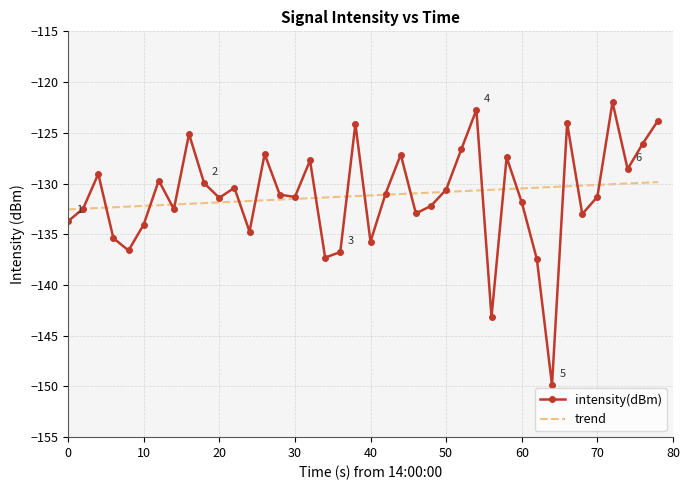

List the series in order of their peak value, lowest first.

trend, intensity(dBm)